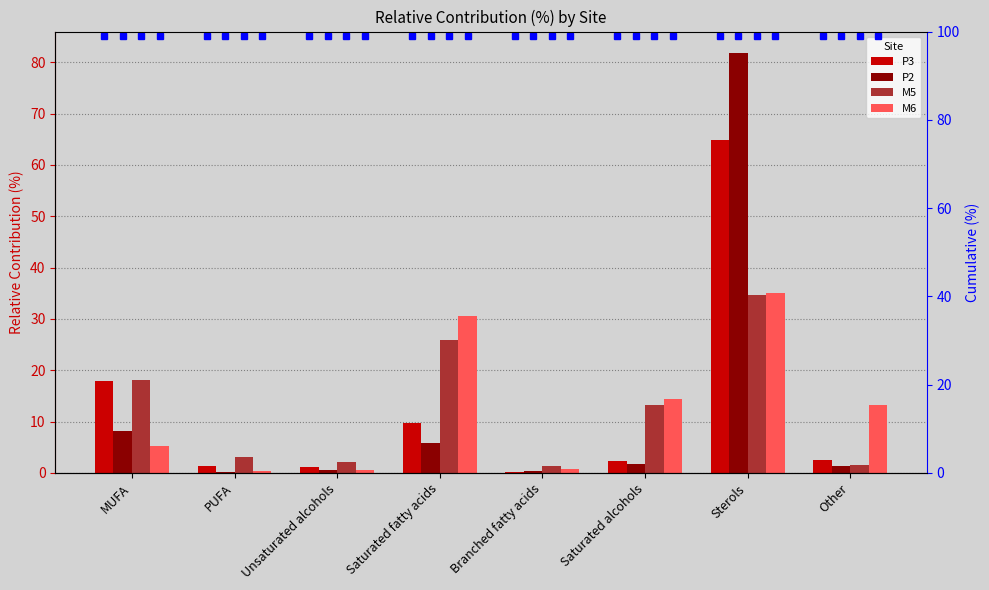

What is the difference between the maximum and minimum values in the P2 series?

81.7